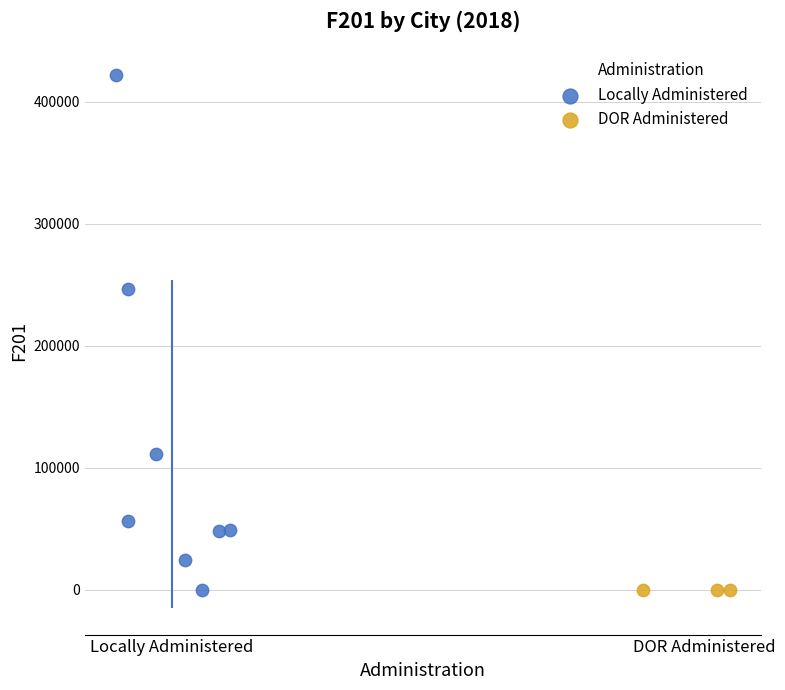

Which series contains the highest Y value?

Locally Administered